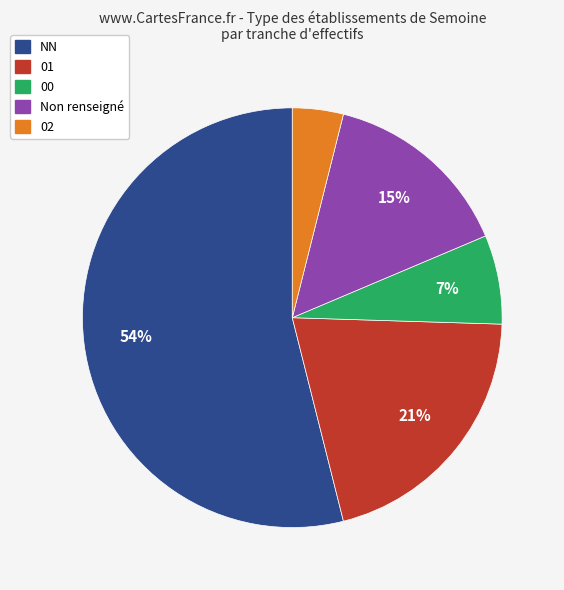

Is there any slice that represents more than half of the pie?

Yes